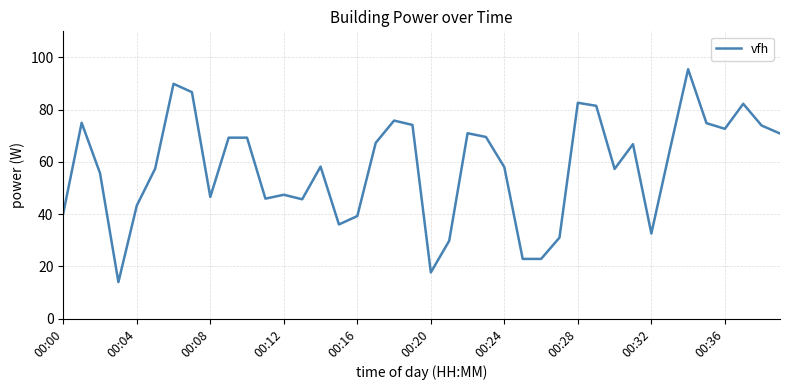

What is the smallest value displayed?

14.0